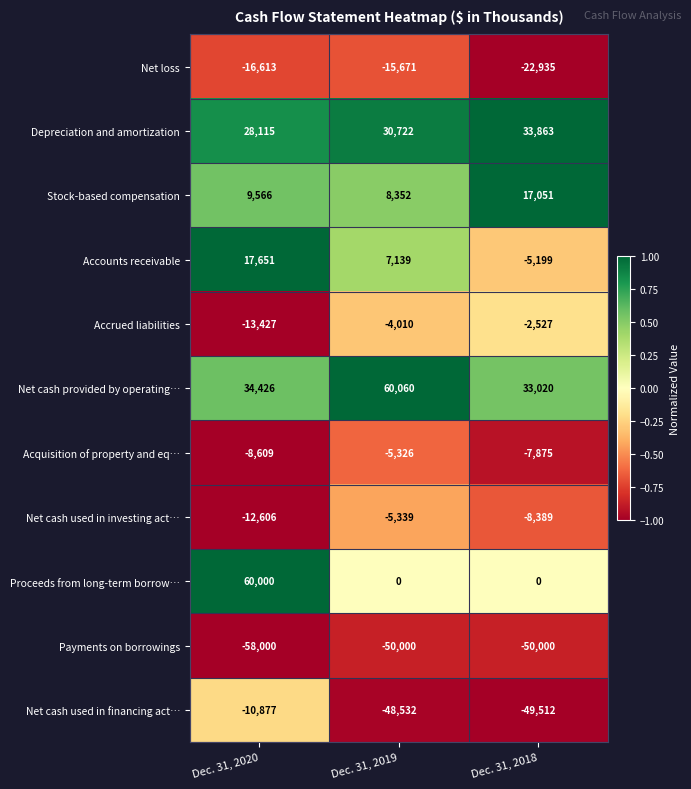

Which category has the lowest value across all series?

Dec. 31, 2020